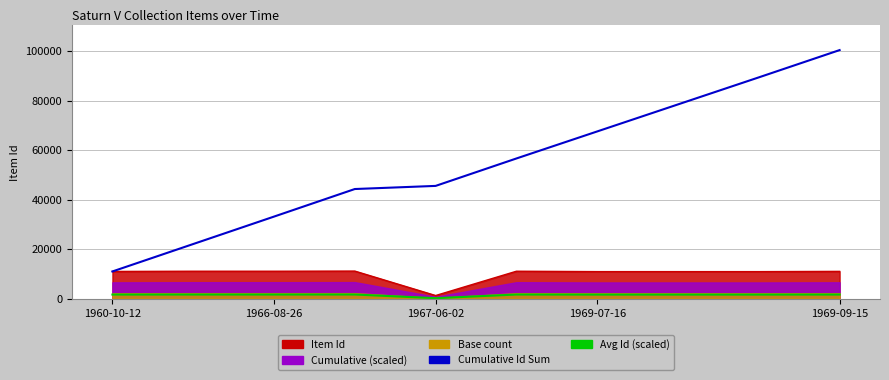

Which series has the largest range (max minus min)?

Cumulative Id Sum